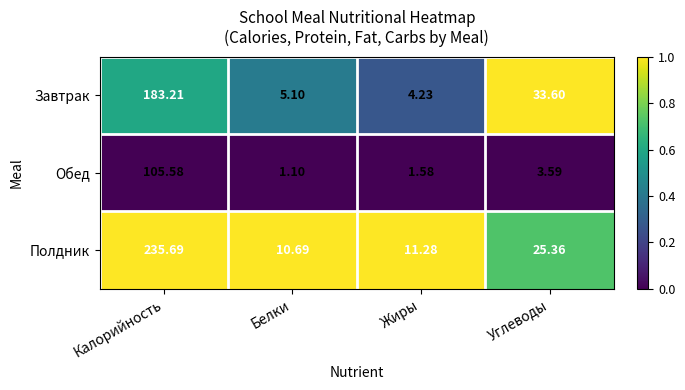

List the series in order of their overall mean, lowest first.

Обед, Завтрак, Полдник